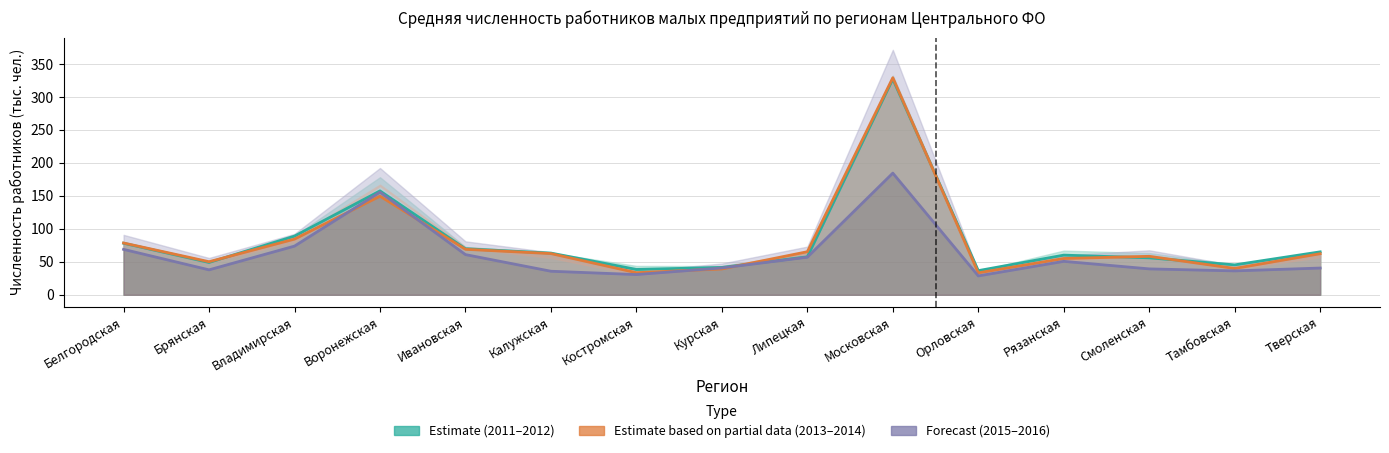

What value does the 2016 series have at Орловская?

28.6